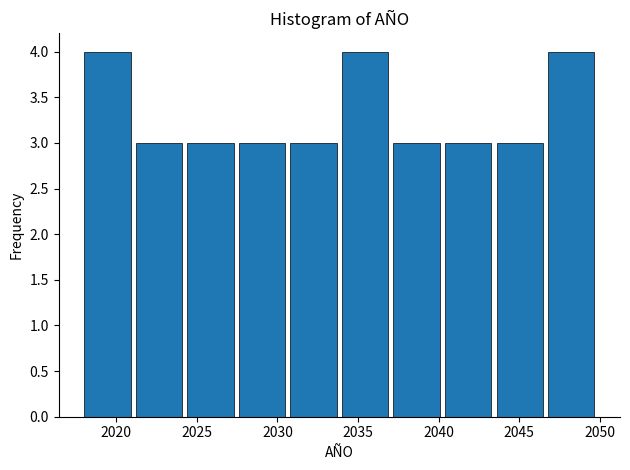

Reading left to right, transcribe this chart: for each bar, give the range it covers on the x-axis and its height. Neither the bar edges nor the heights are printed on the chart, so give them approximately, as read against the axes.

2018.0 to 2021.2: 4
2021.2 to 2024.4: 3
2024.4 to 2027.6: 3
2027.6 to 2030.8: 3
2030.8 to 2034.0: 3
2034.0 to 2037.2: 4
2037.2 to 2040.4: 3
2040.4 to 2043.6: 3
2043.6 to 2046.8: 3
2046.8 to 2050.0: 4